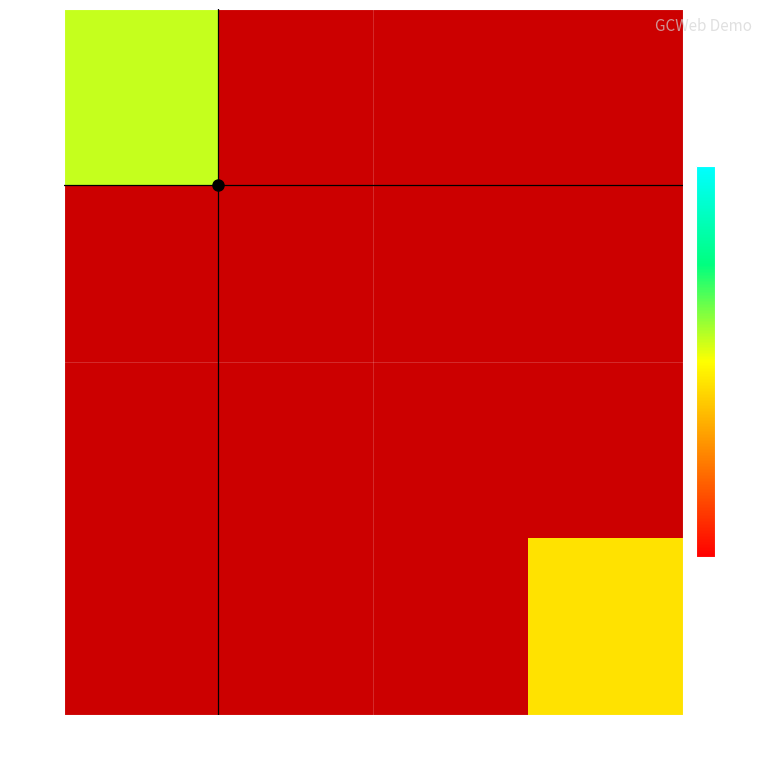

True or false: 226 has a value of 8.8 at 61.

False